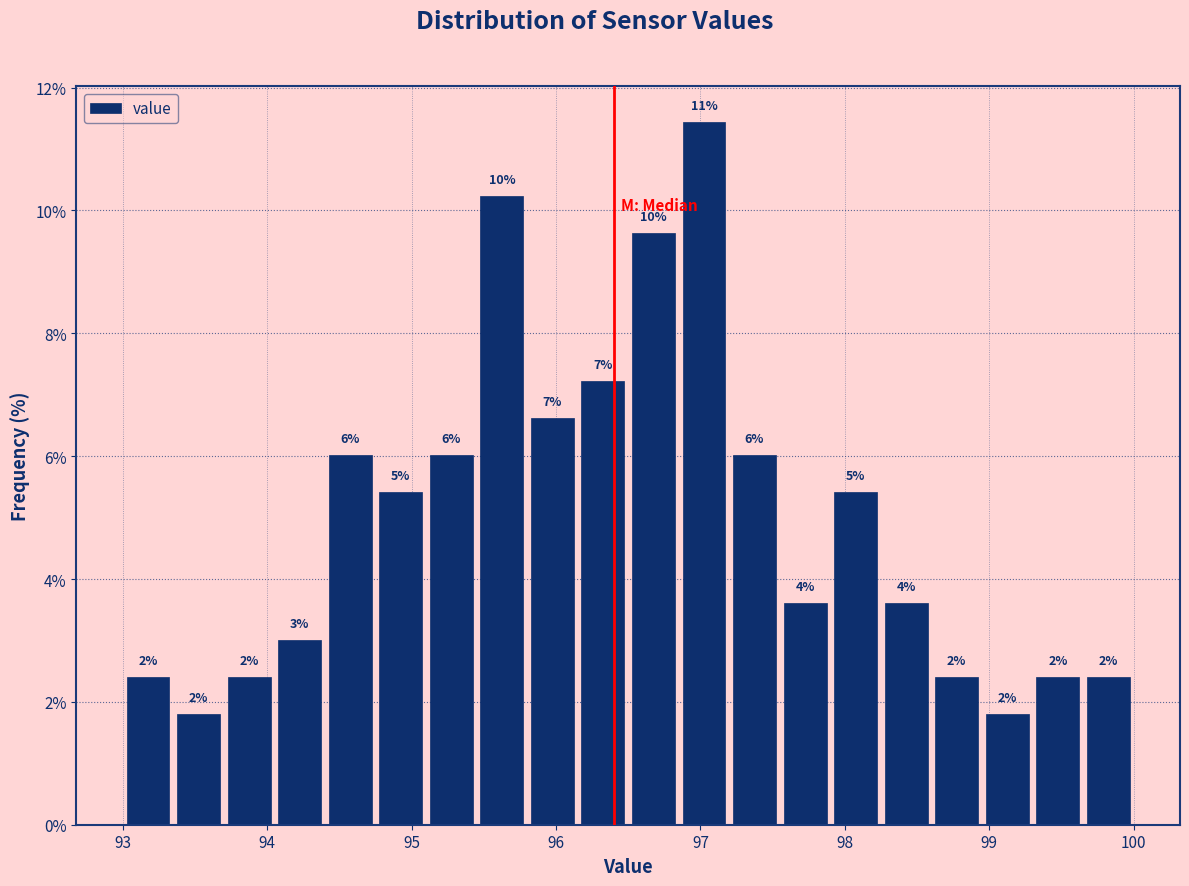

Read against the x-axis, roughly where is the centre of the tallest bar?

97.0